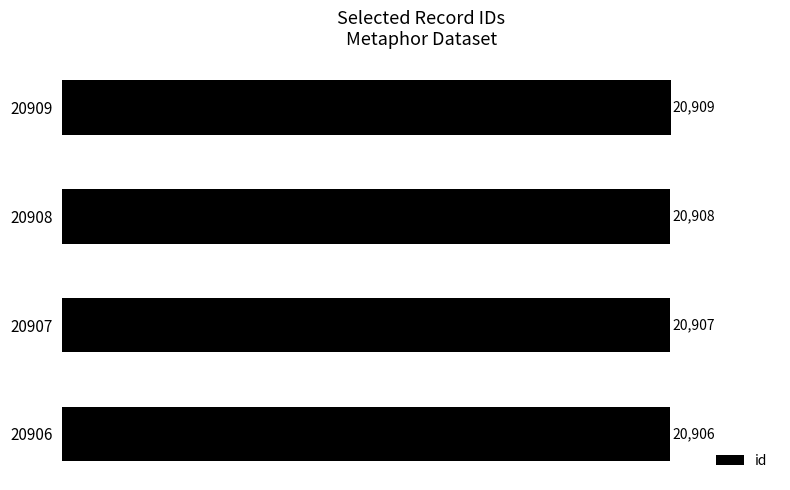

The value at 20907 is 35610. True or false?

False